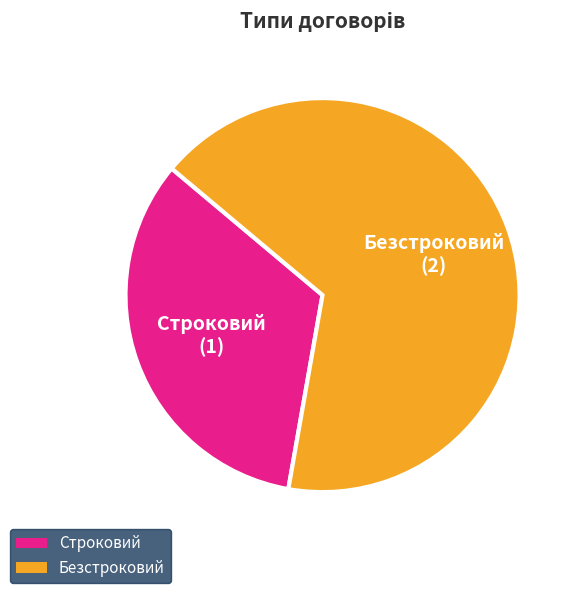

Which slice is the largest?

Безстроковий